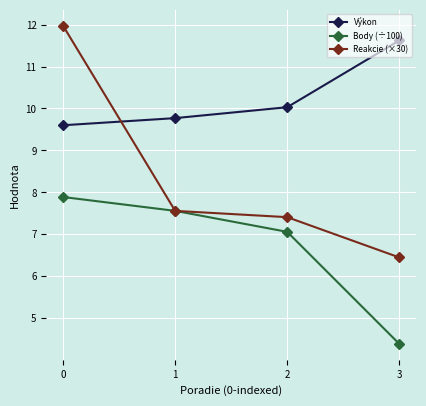

What is the sum of the Výkon values at 3 and 1?

21.4